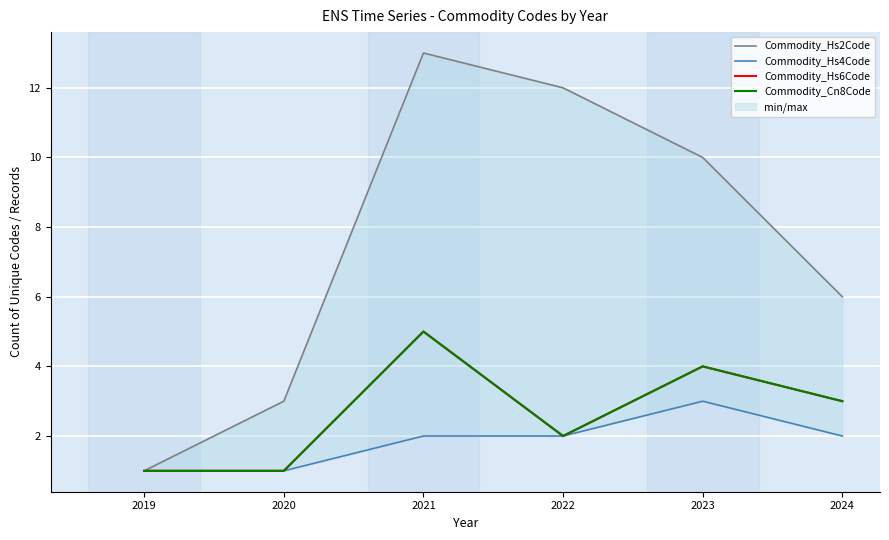

Reading right to left, what are all the values shown in this chart?

Commodity_Hs2Code: 2024=6	2023=10	2022=12	2021=13	2020=3	2019=1
Commodity_Hs4Code: 2024=2	2023=3	2022=2	2021=2	2020=1	2019=1
Commodity_Hs6Code: 2024=3	2023=4	2022=2	2021=5	2020=1	2019=1
Commodity_Cn8Code: 2024=3	2023=4	2022=2	2021=5	2020=1	2019=1